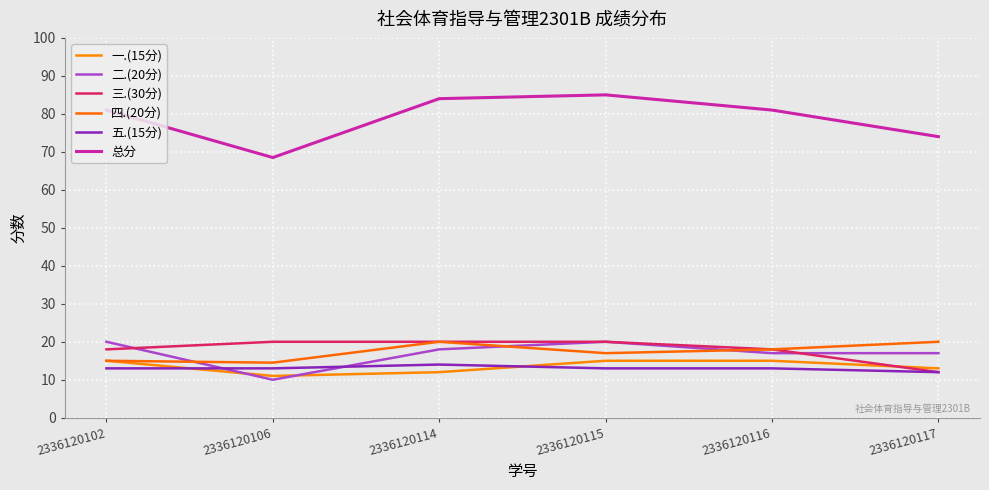

Between which two adjacent categories do 一.(15分) and 二.(20分) first intersect?

2336120102 and 2336120106